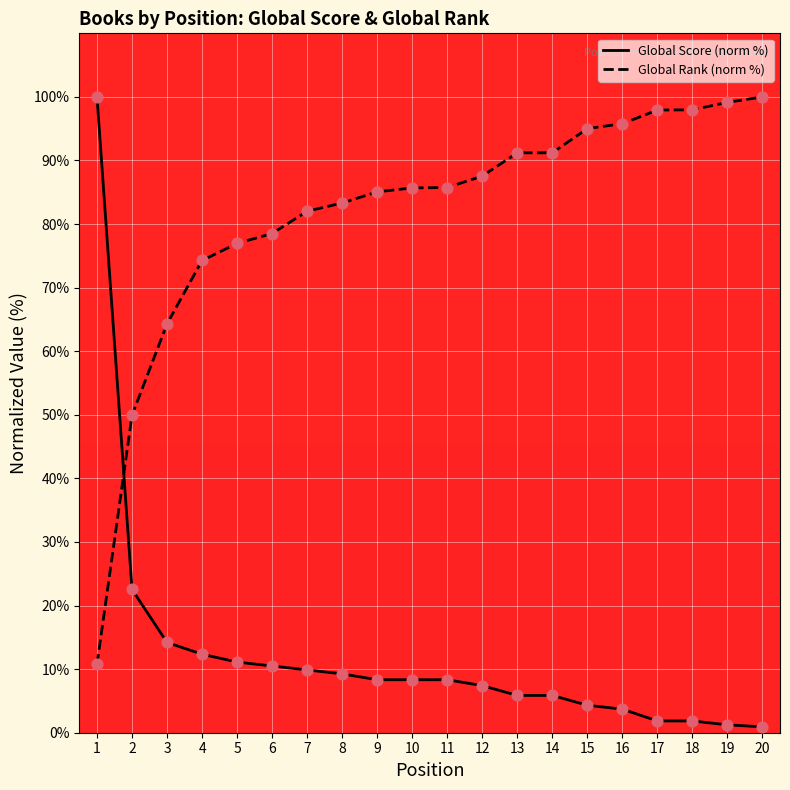

At how many categories does at least one series exceed 79?

15